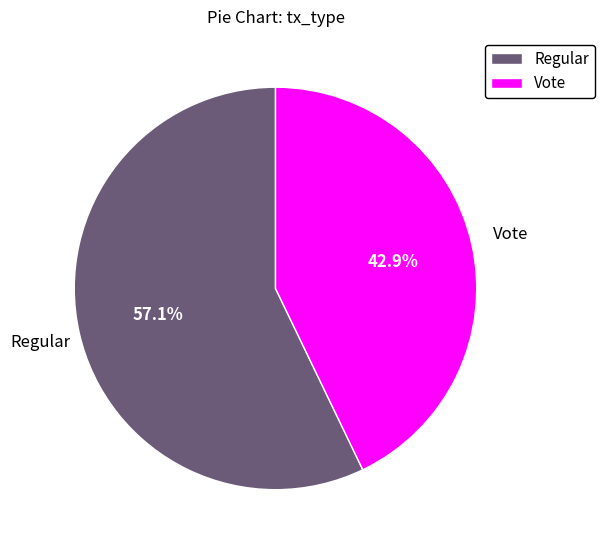

What is the ratio of the value at Regular to the value at Vote?

1.3